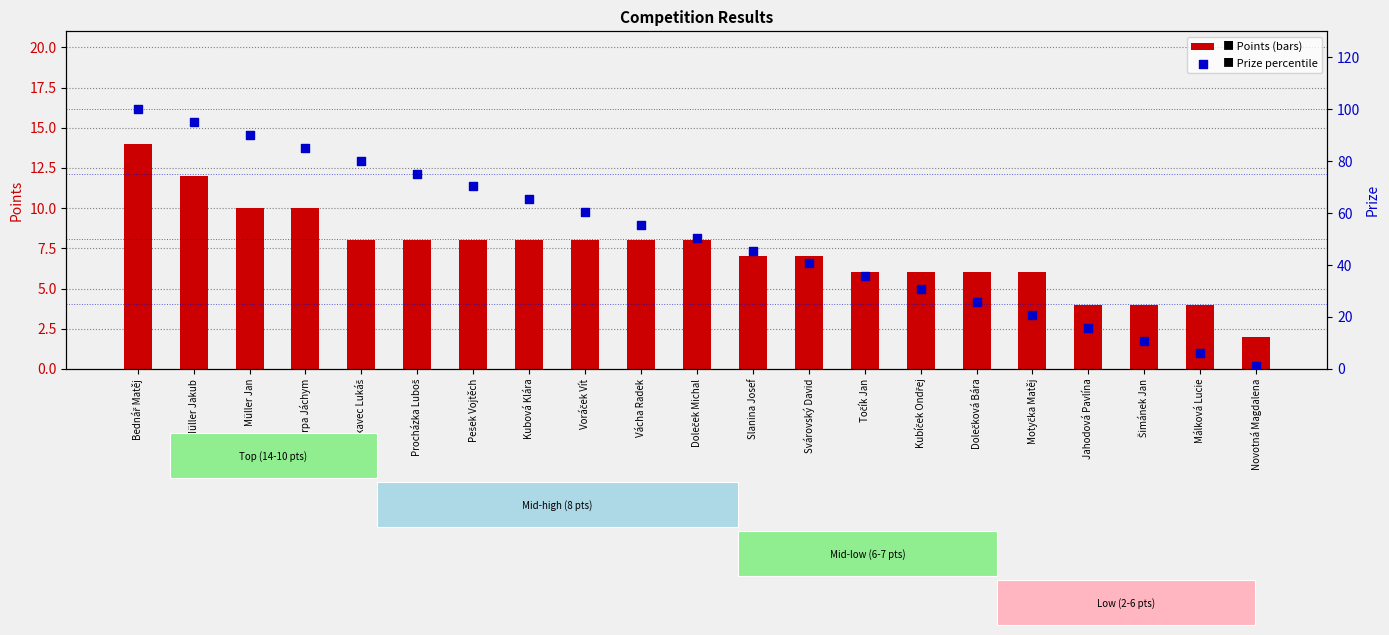

Which series contains the lowest Y value?

Prize